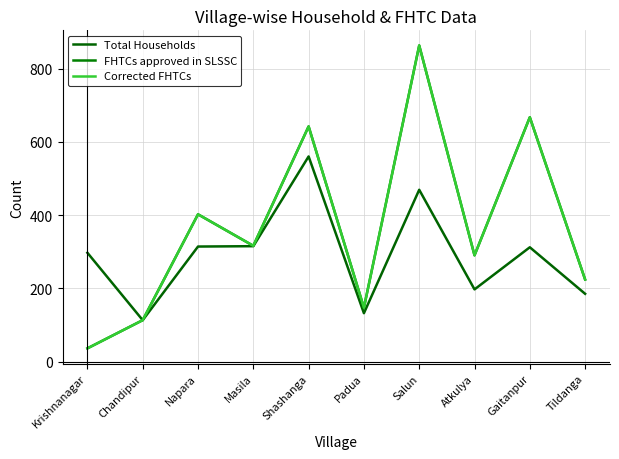

What is the sum of all FHTCs approved in SLSSC values?

3700